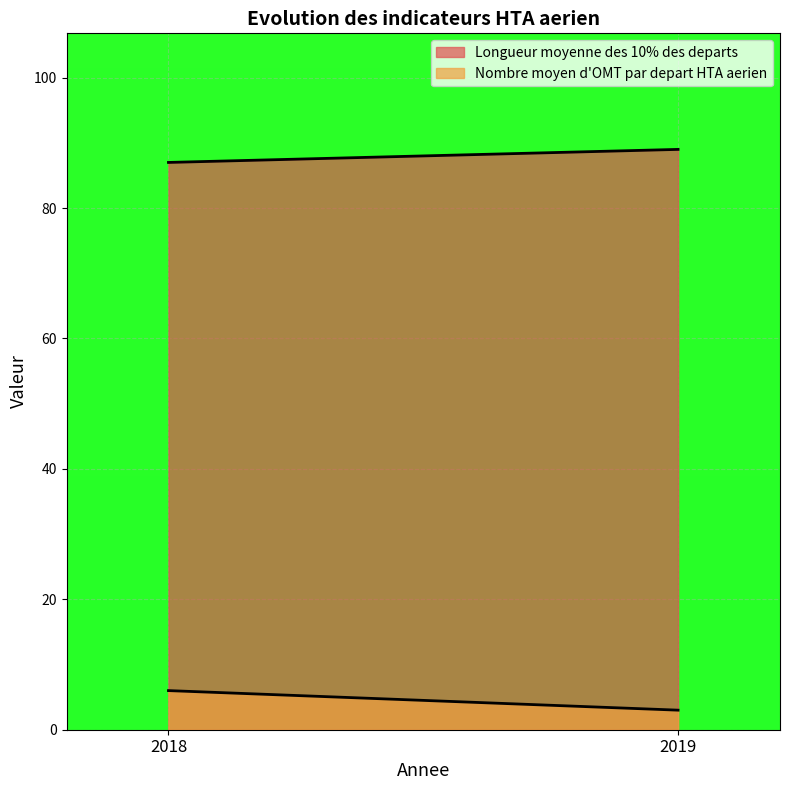

What is the greatest value displayed?

89